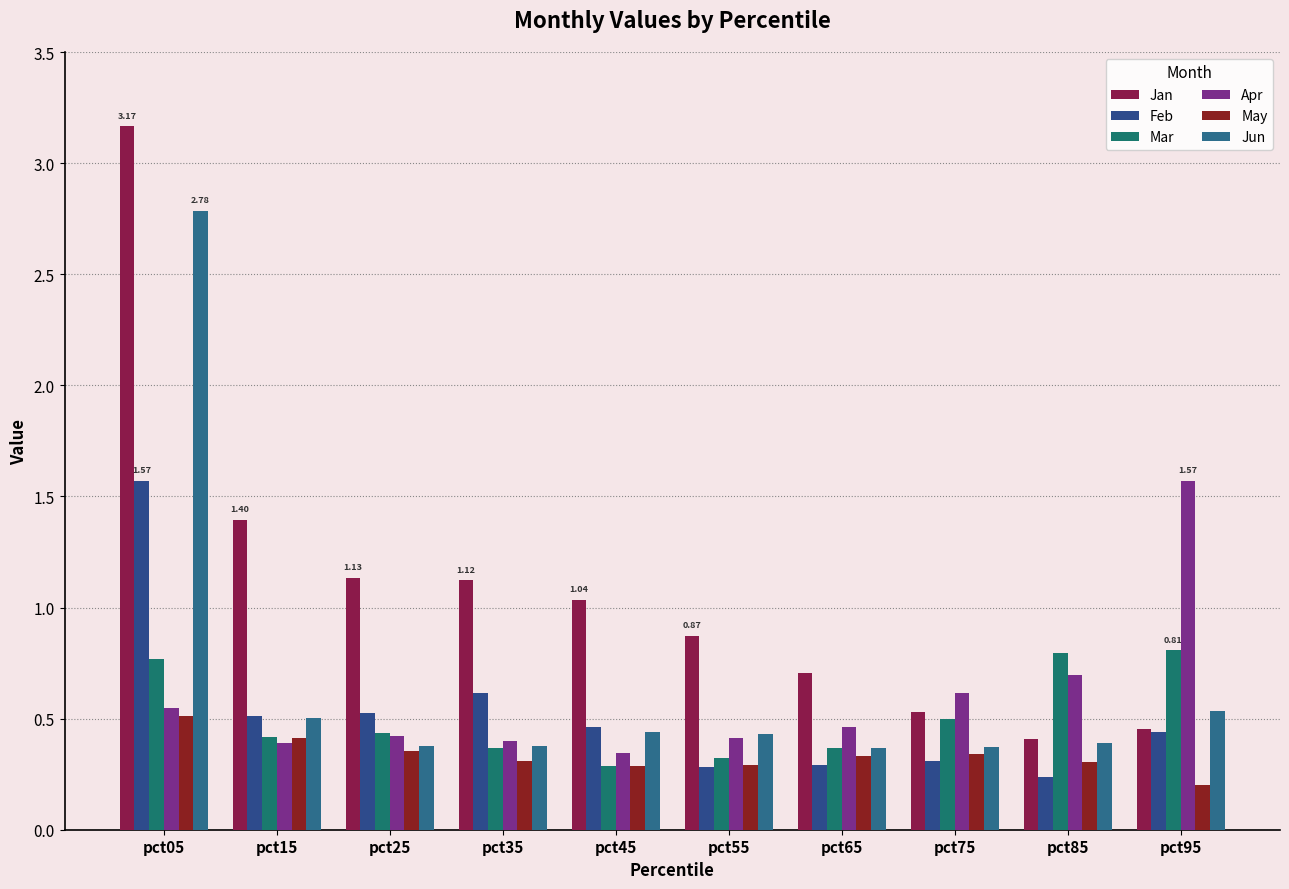

Between pct05 and pct15, which series saw the biggest shift?

Jun